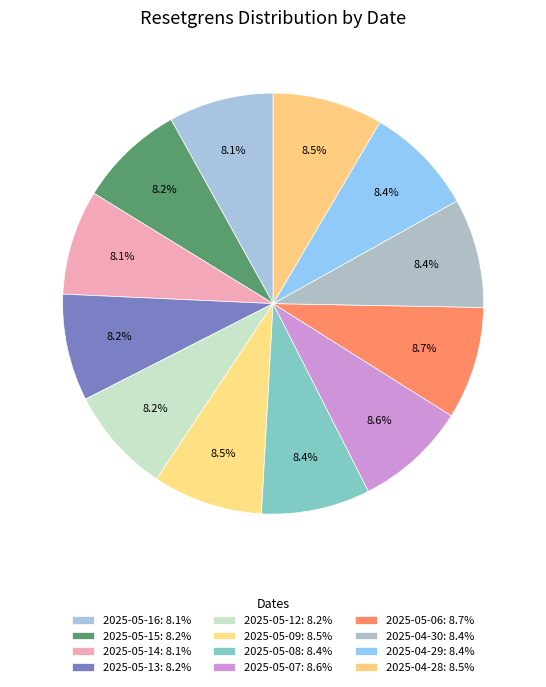

What is the largest slice in the pie chart?

2025-05-06